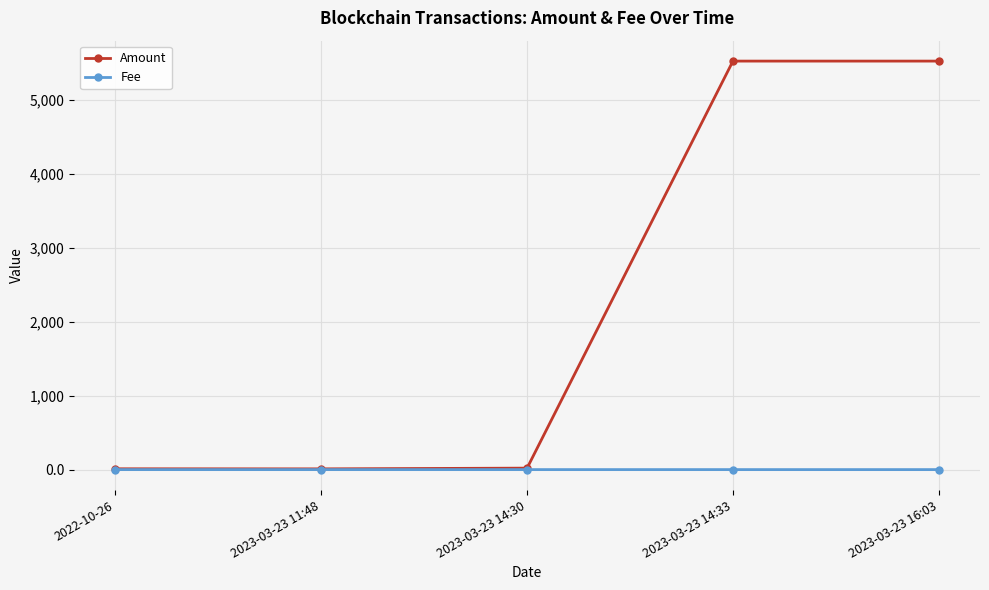

Is the value of Fee at 2023-03-23 16:03 greater than the value of Amount at 2023-03-23 14:33?

No